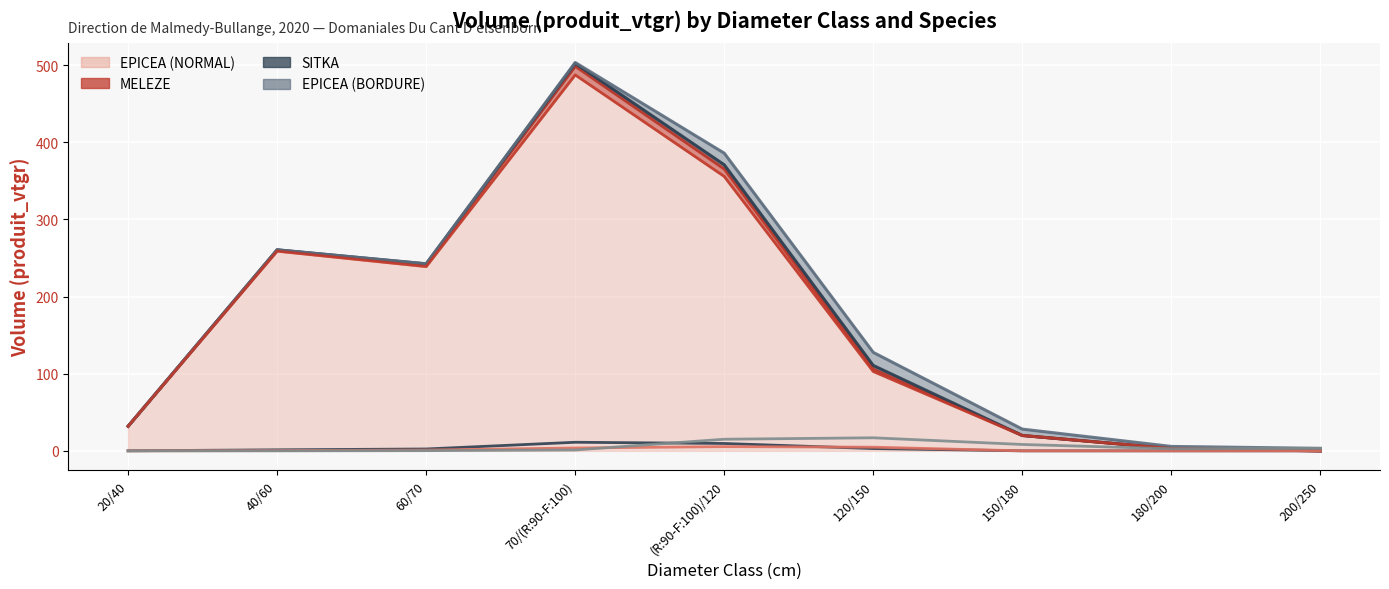

What is the value of the EPICEA (NORMAL) (line) point at the 3rd from the left?

238.9